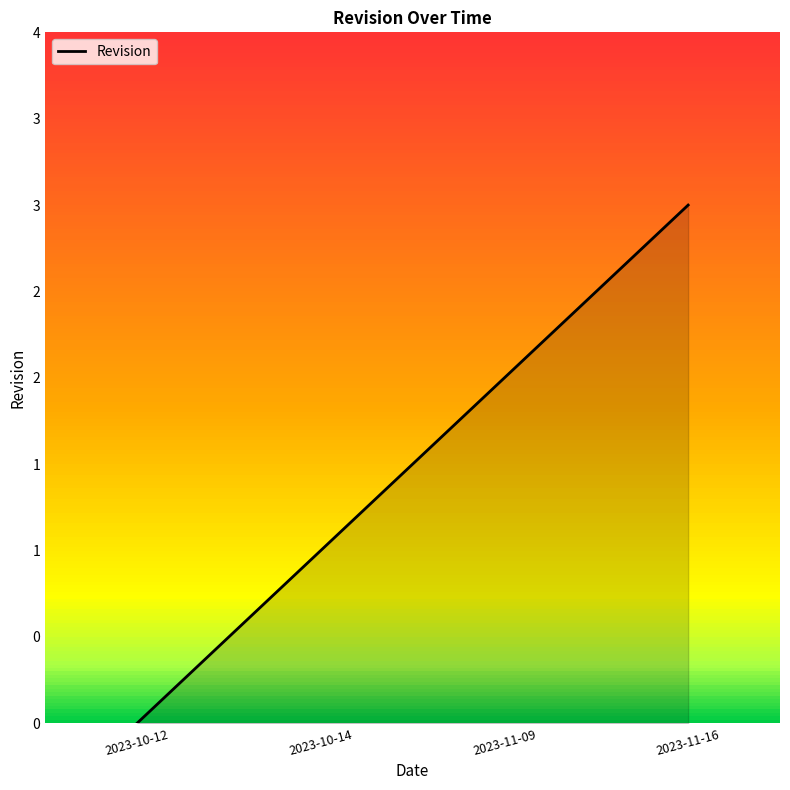

Does the chart display data point markers on the line(s)?

No